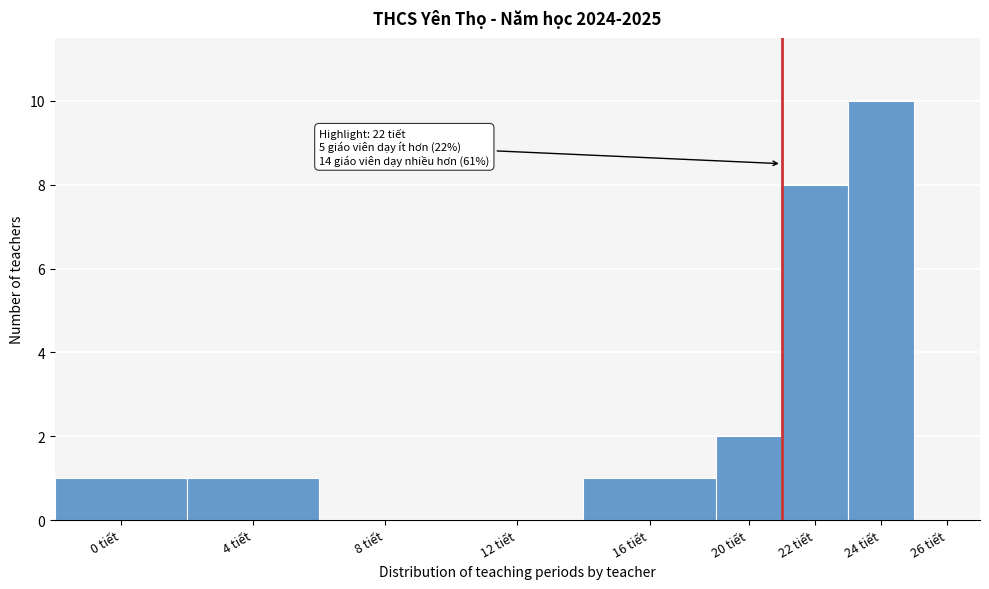

Reading right to left, extract all data points from this chart.

26 tiết=0	24 tiết=10	22 tiết=8	20 tiết=2	16 tiết=1	12 tiết=0	8 tiết=0	4 tiết=1	0 tiết=1